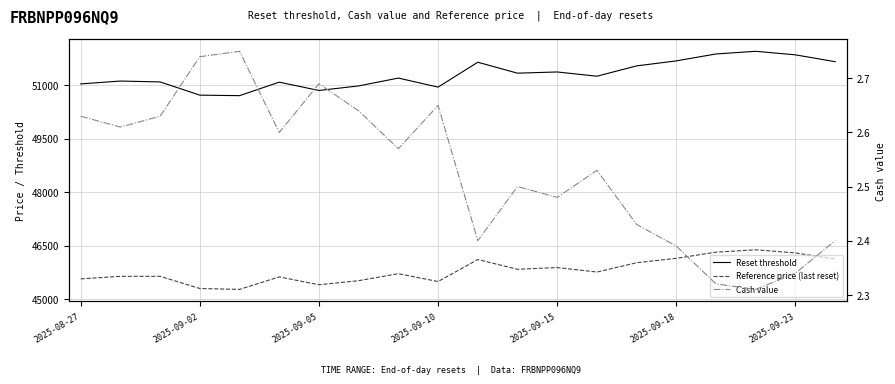

How many interior local peaks does the Reference price (last reset) series have?

5